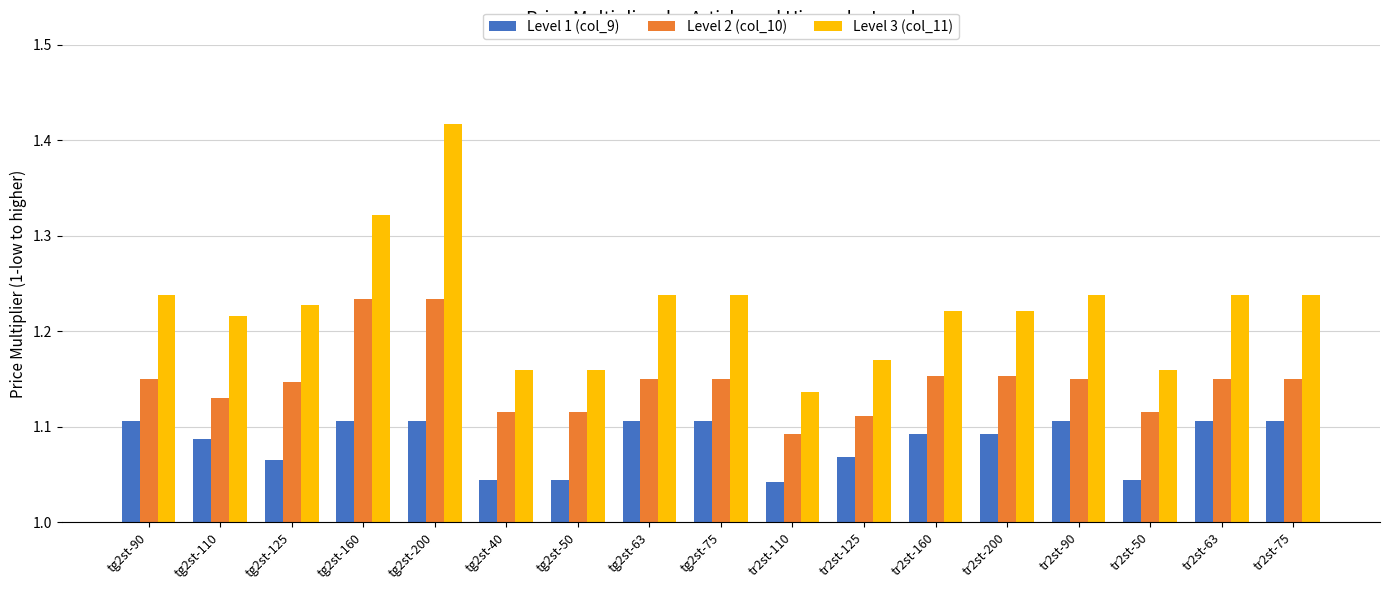

Count the number of categories in the chart.

17